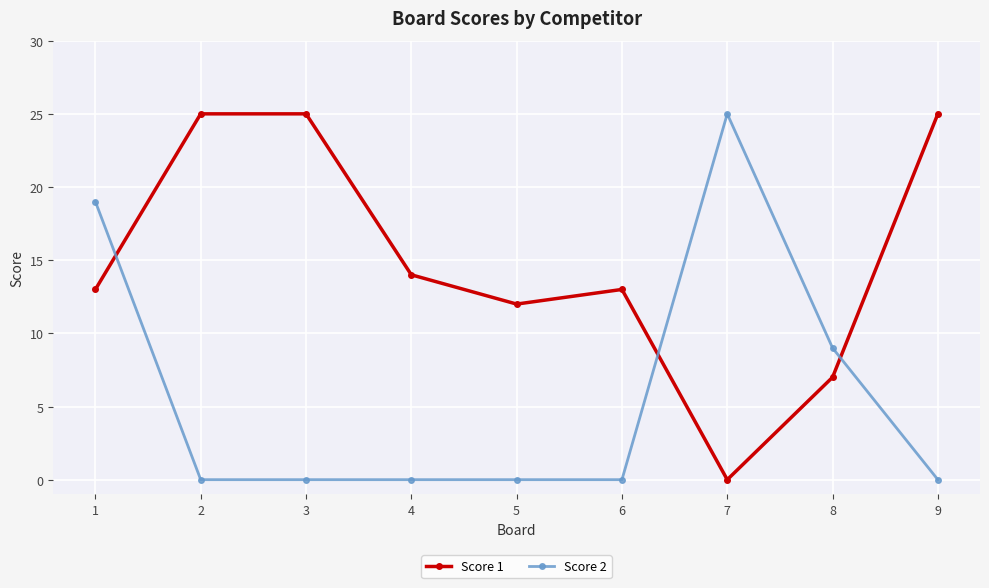

Rank the series by their average value, from highest to lowest.

Score 1, Score 2